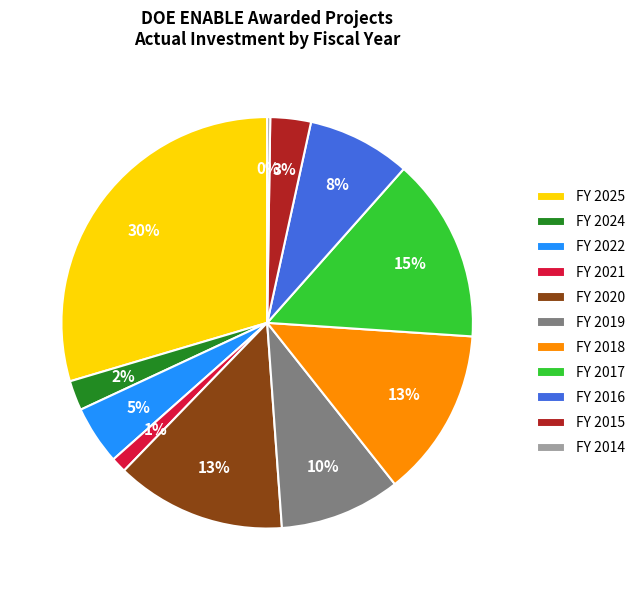

Does FY 2020 account for over 50% of the chart?

No